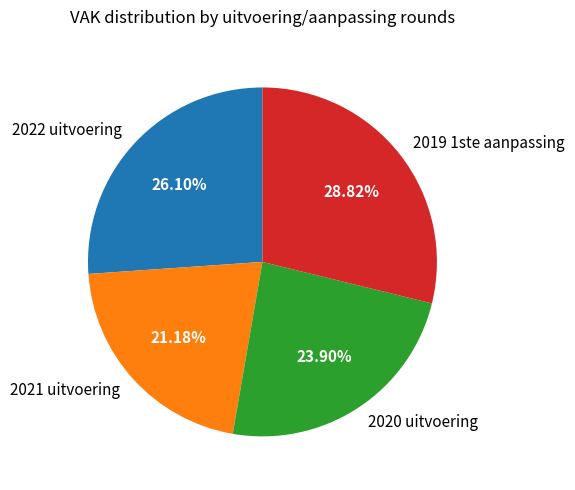

What portion of the pie excludes 2020 uitvoering?

76.1%